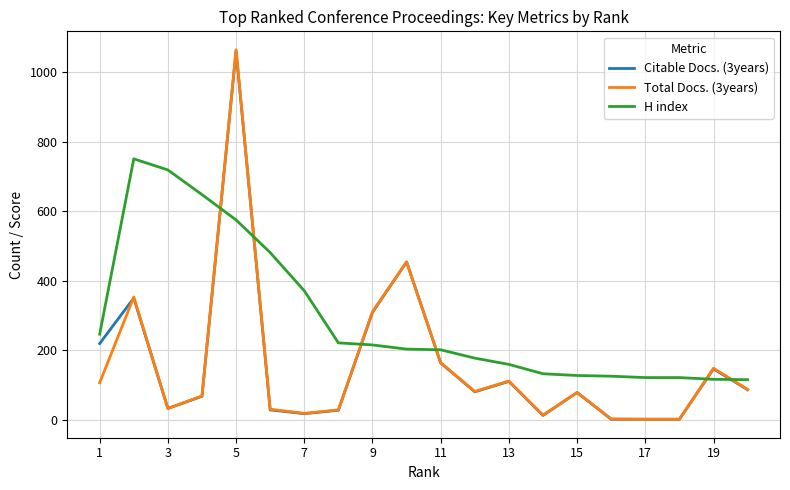

What is the minimum value for H index?

115